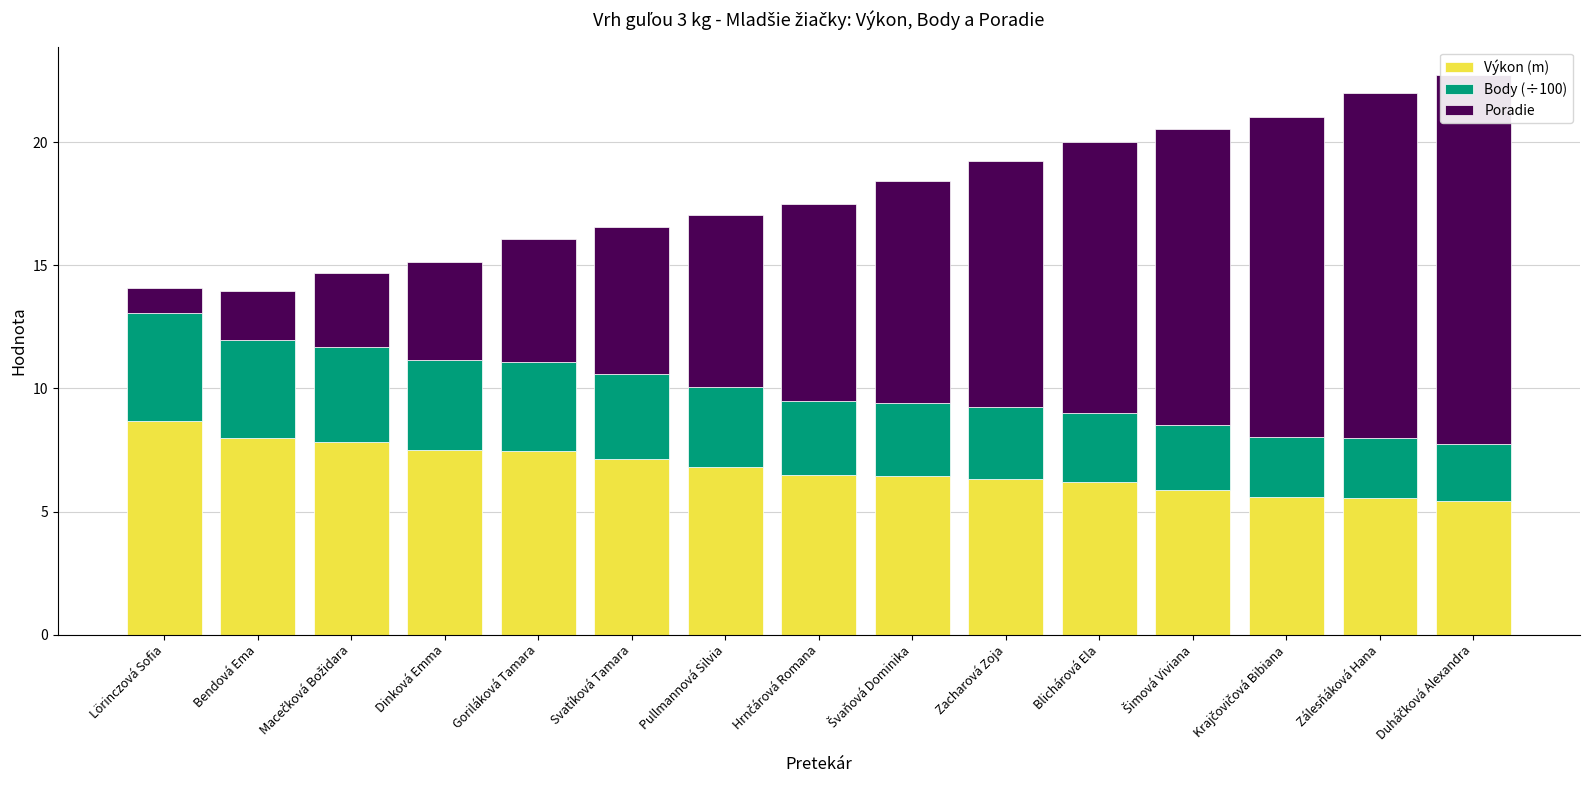

How many values in the Výkon (m) series are below 6?

4